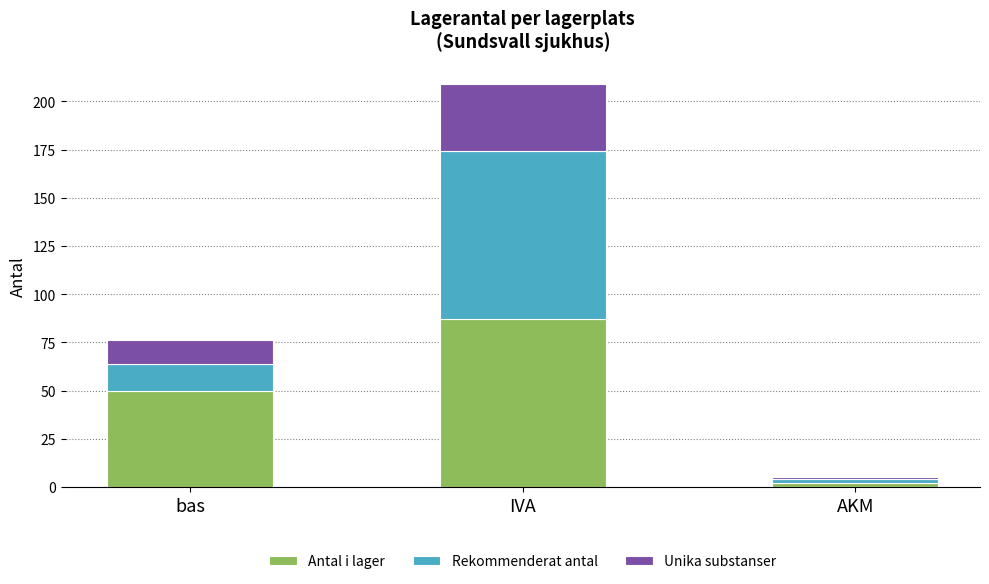

True or false: Antal i lager has a value of 50 at IVA.

False